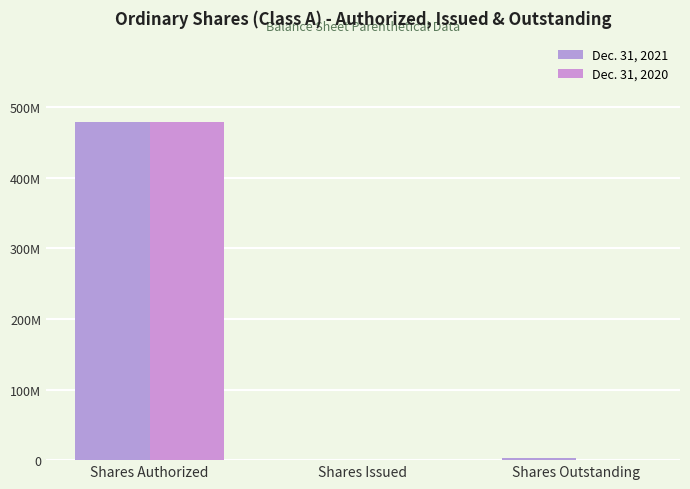

True or false: Dec. 31, 2020 has a value of 769245419 at Shares Authorized.

False